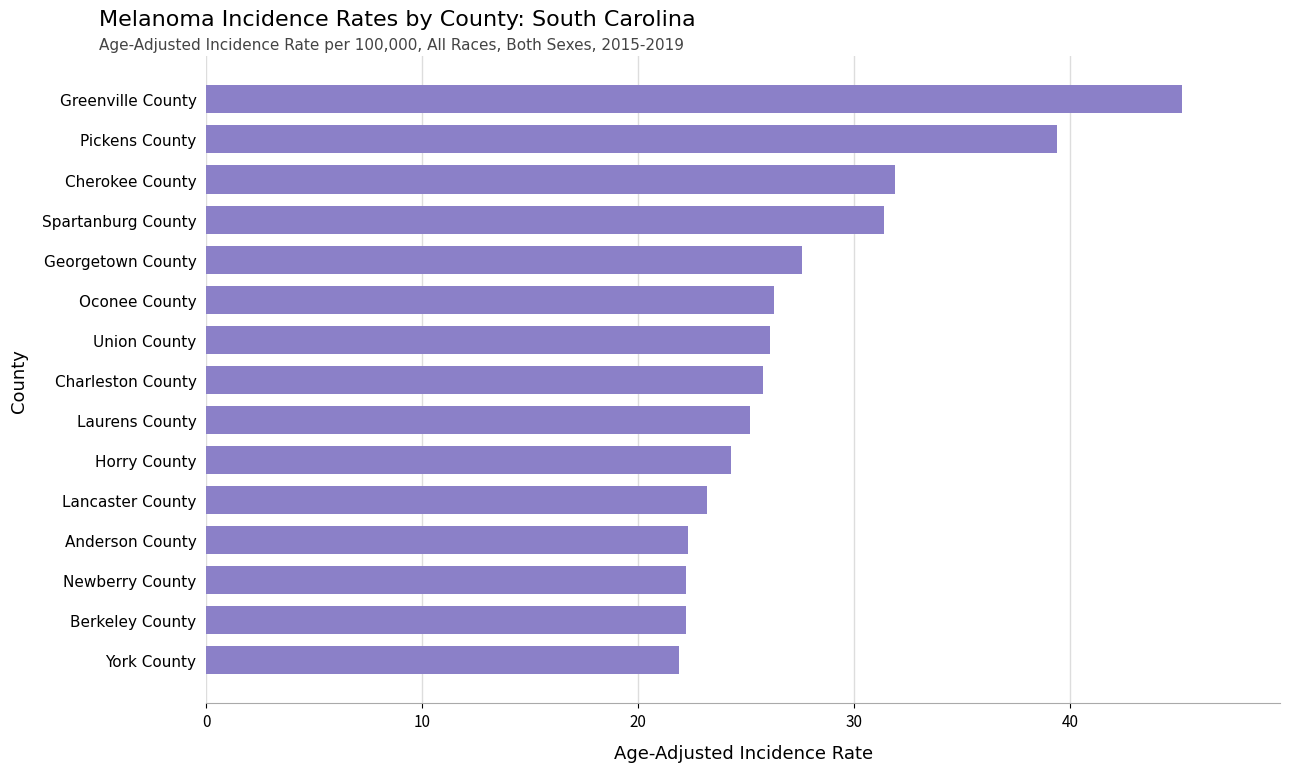

How many bars are there in total?

15